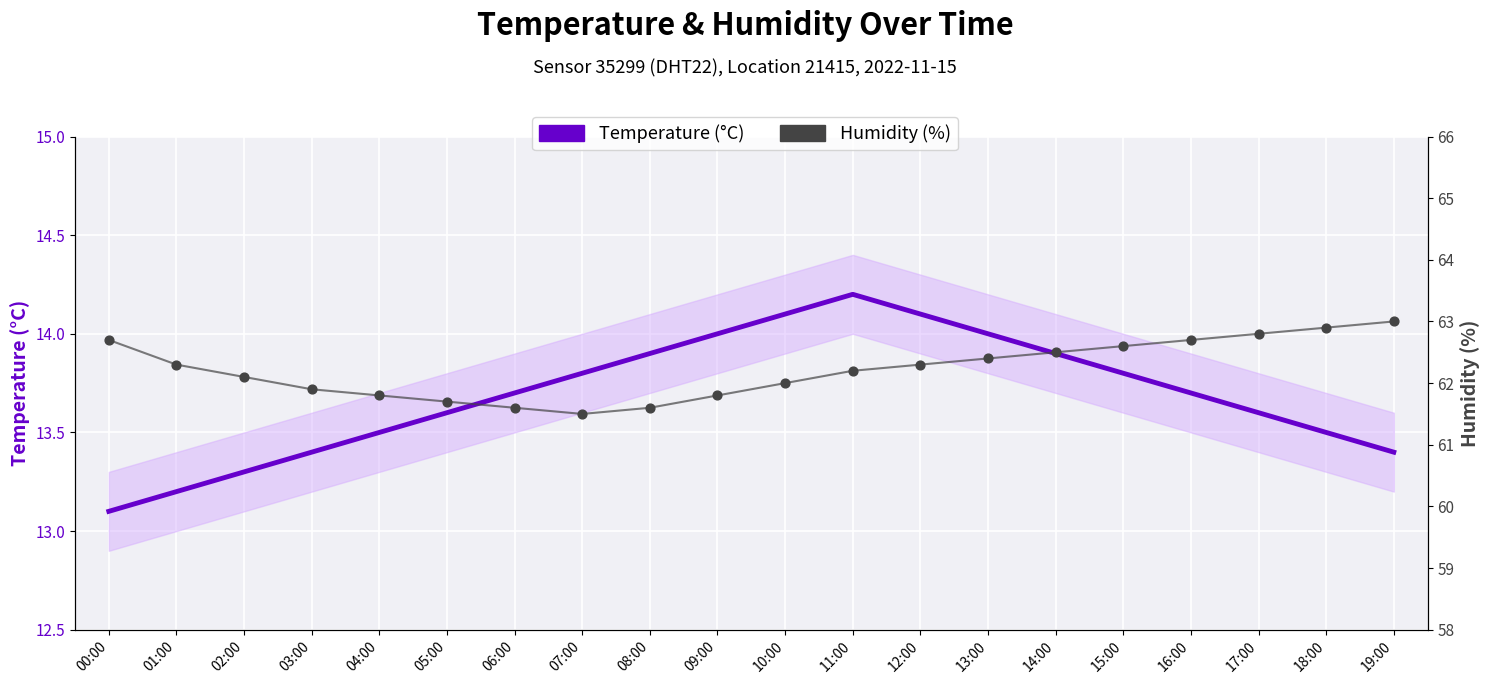

What is the total value across all series at 17:00?

76.4